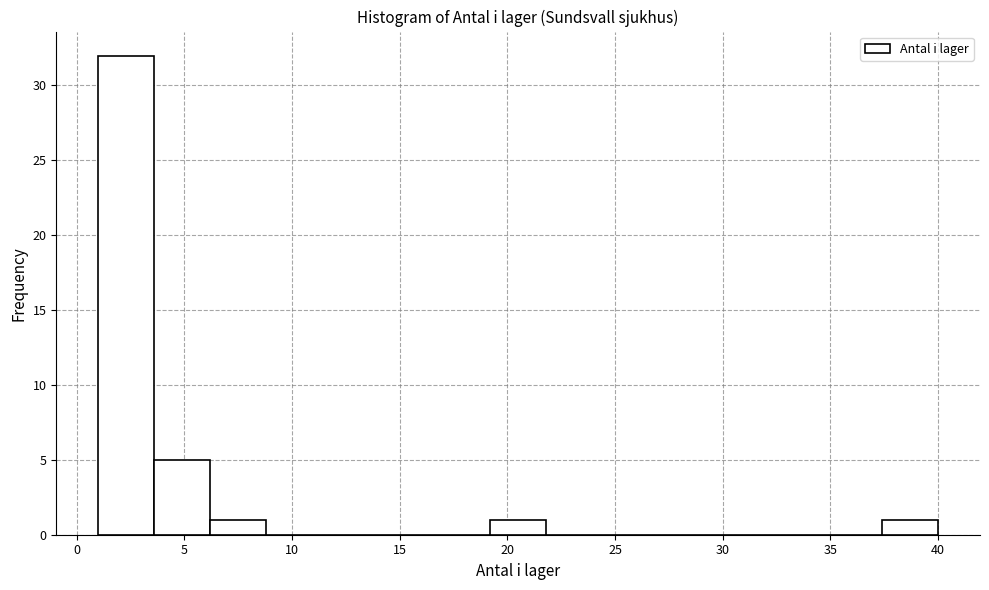

Over which range of the x-axis is the bar tallest?

1.0 to 3.6